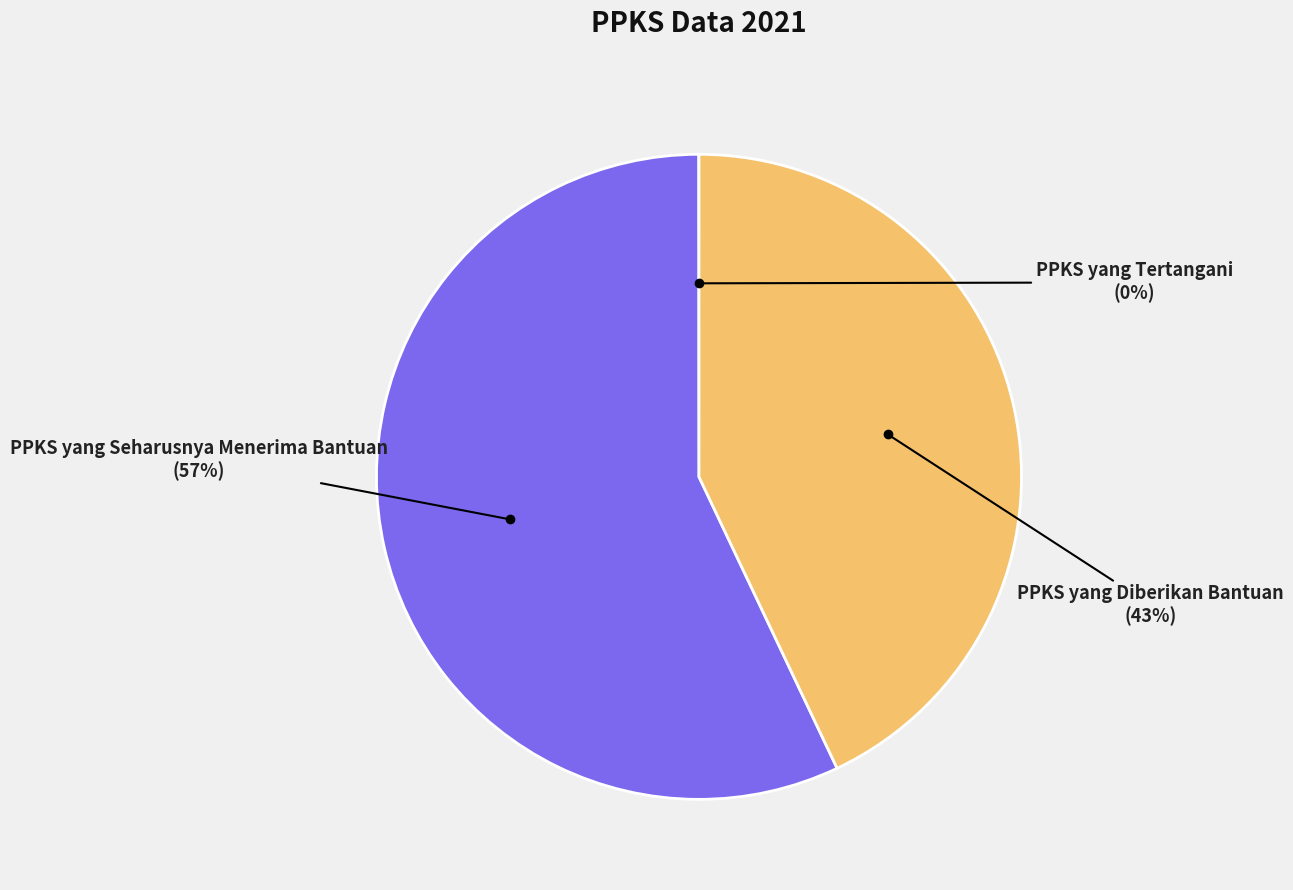

Does any single category account for the majority?

Yes